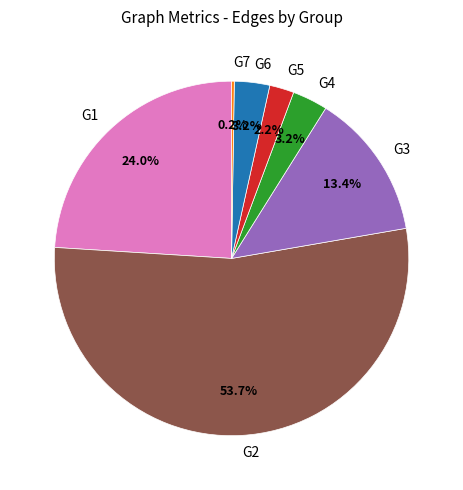

Does any single category account for the majority?

Yes